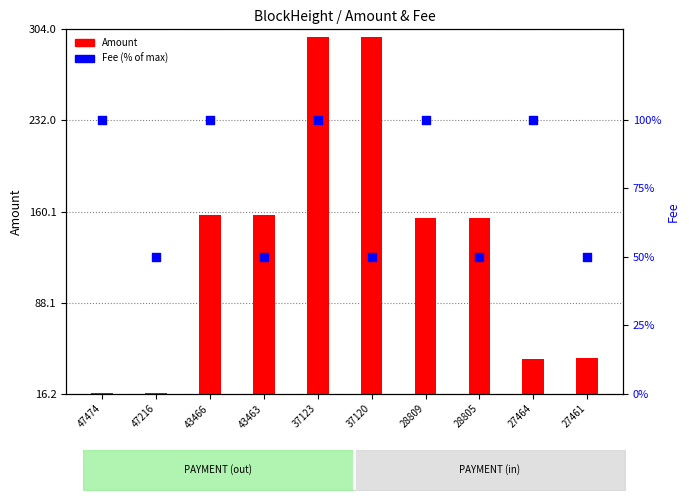

Which series reaches the minimum Y coordinate?

Amount